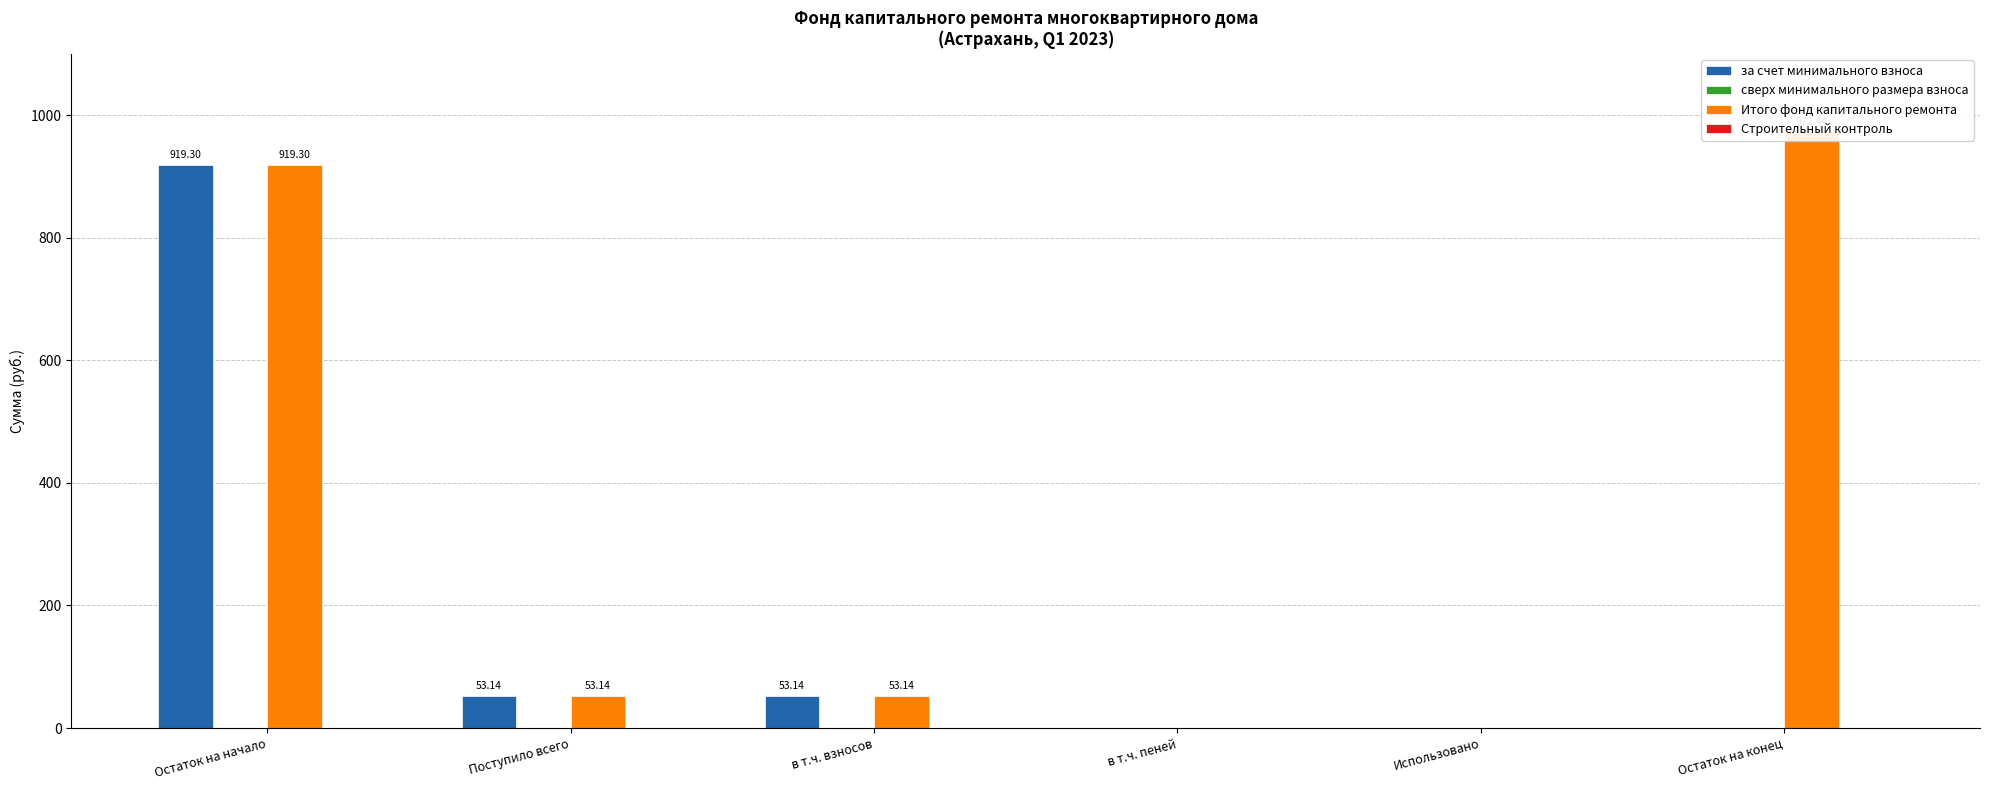

Is it true that Итого фонд капитального ремонта equals 0.0 at в т.ч. пеней?

True